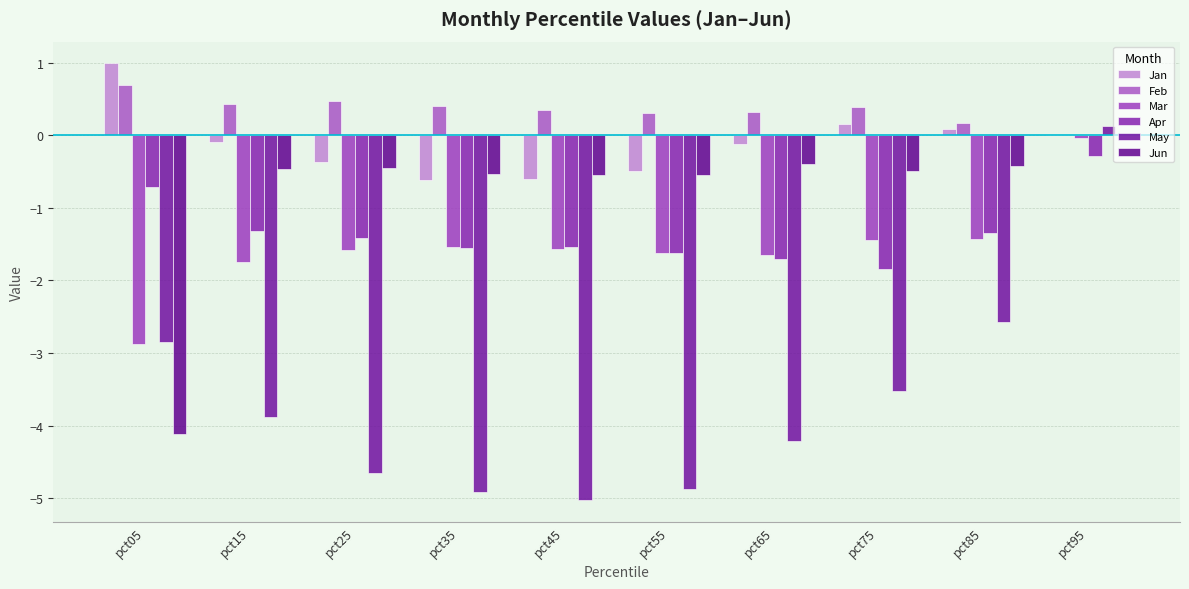

Count the number of data series in this chart.

6